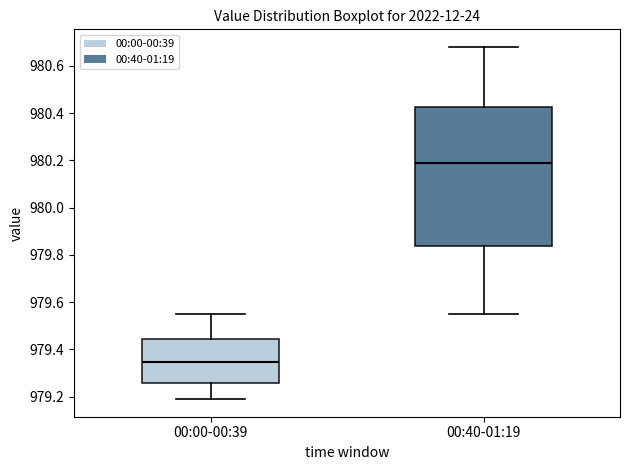

Which box's median line is the lowest?

00:00-00:39